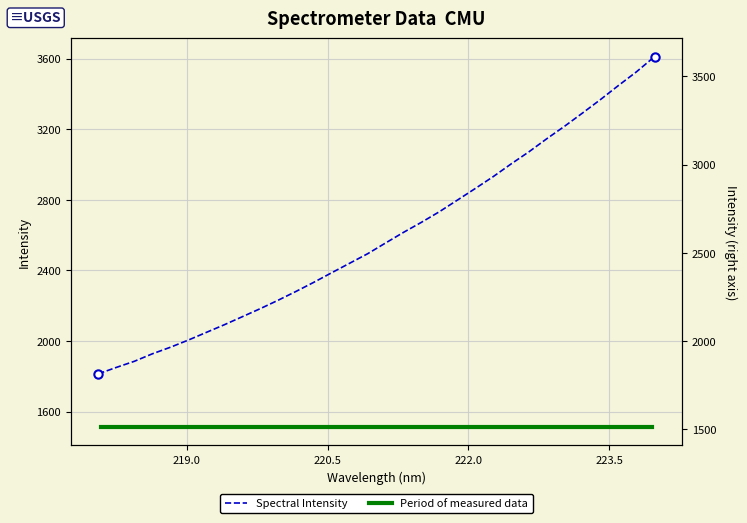

Reading left to right, extract all data points from this chart.

1814.6	1850.8	1885.3	1927.7	1964.7	2005.4	2048.7	2092.0	2137.3	2183.0	2230.9	2281.0	2333.0	2387.5	2441.2	2494.9	2555.8	2616.1	2673.1	2733.1	2798.6	2864.5	2931.8	3003.8	3073.0	3147.3	3218.7	3293.5	3369.7	3449.1	3526.3	3611.5